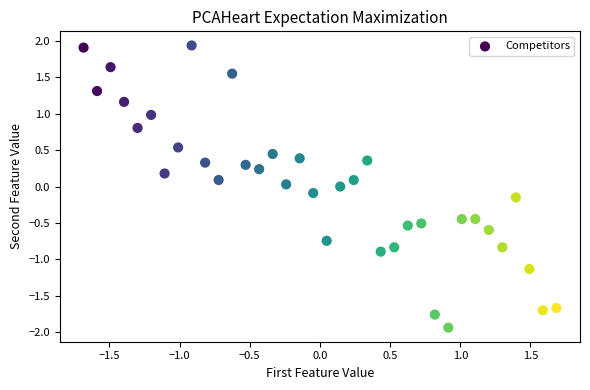

What is the range of Y values (max minus min)?

3.9